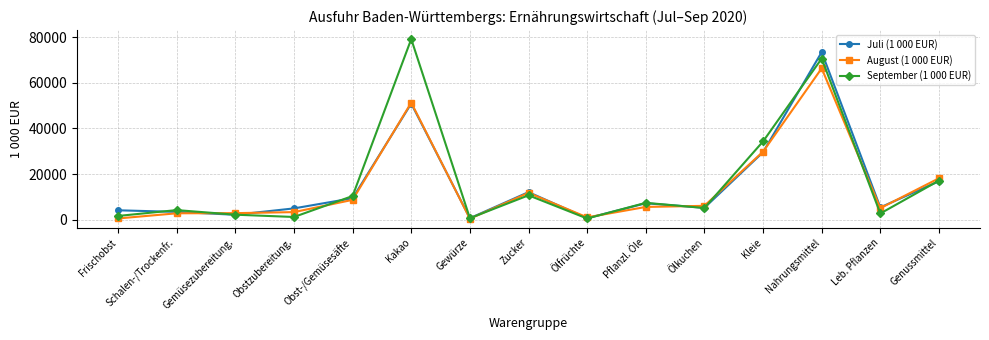

Rank the series by their average value, from lowest to highest.

August (1 000 EUR), Juli (1 000 EUR), September (1 000 EUR)